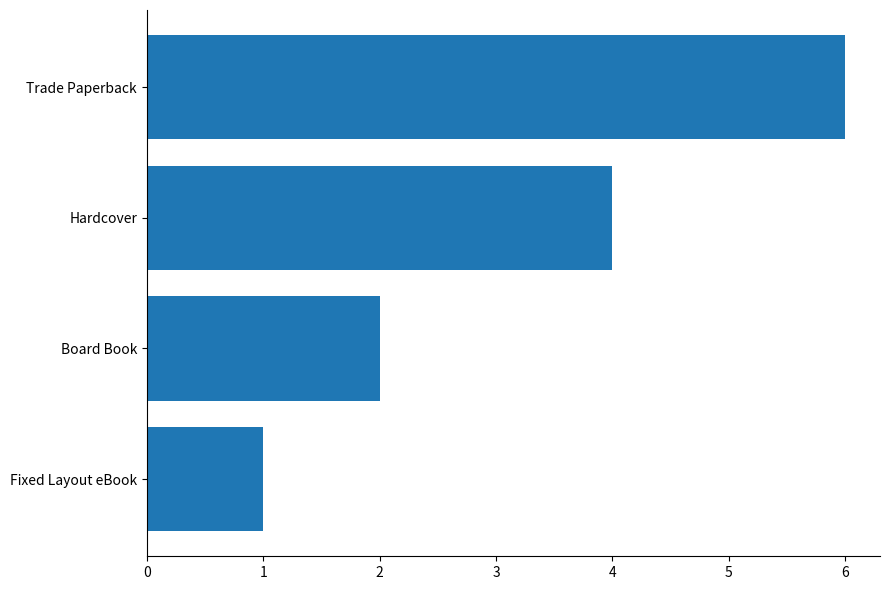

The chart shows a value of 6 at Trade Paperback. True or false?

True